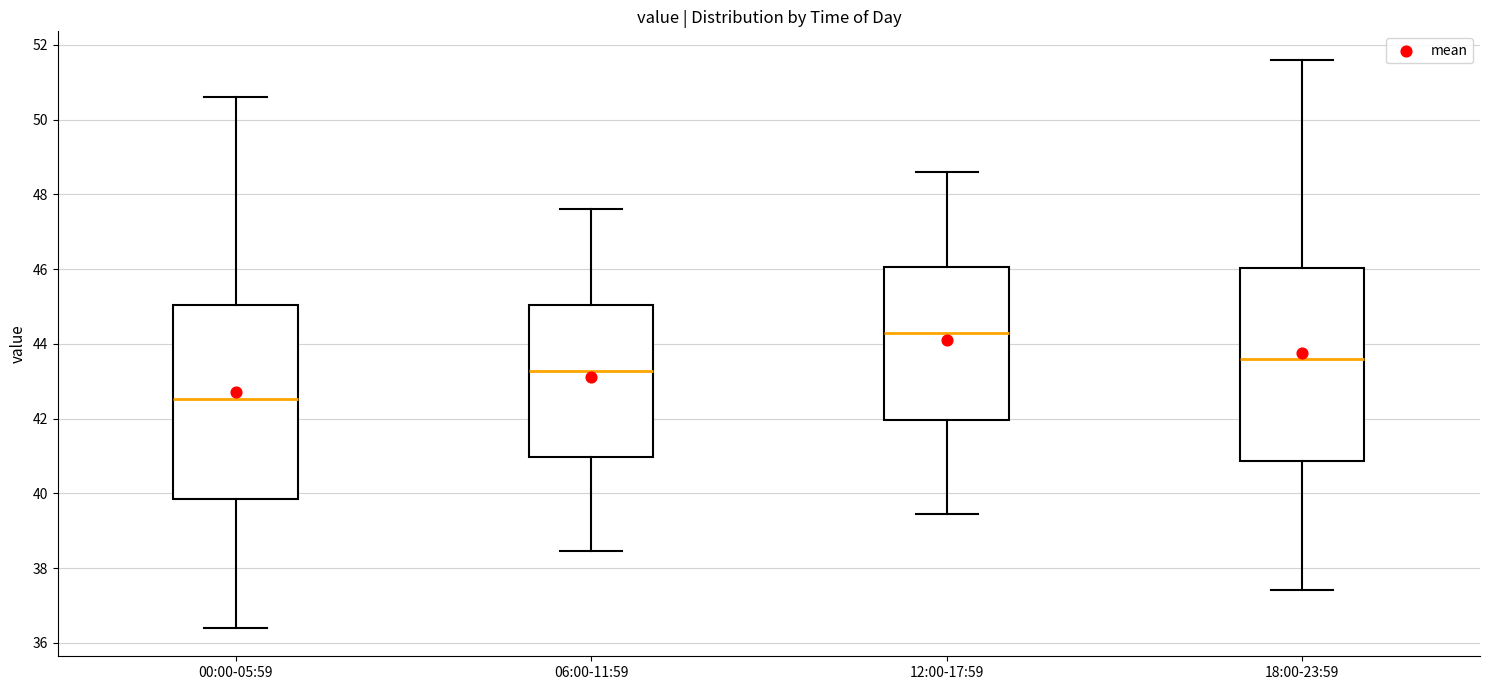

Which box's median line is the highest?

12:00-17:59